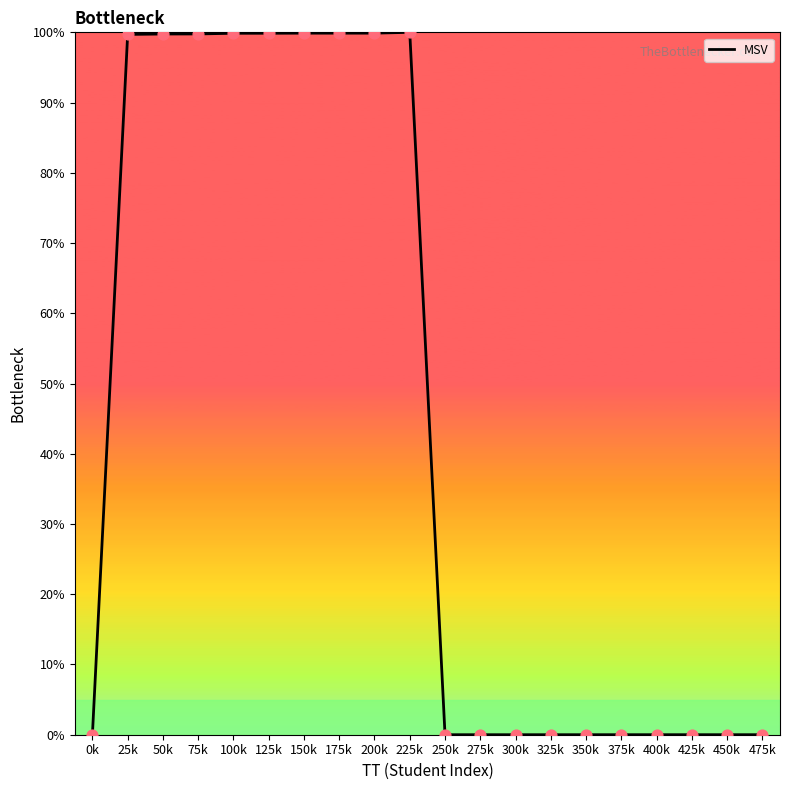

What is the change in value from 50k to 325k?

-99.8